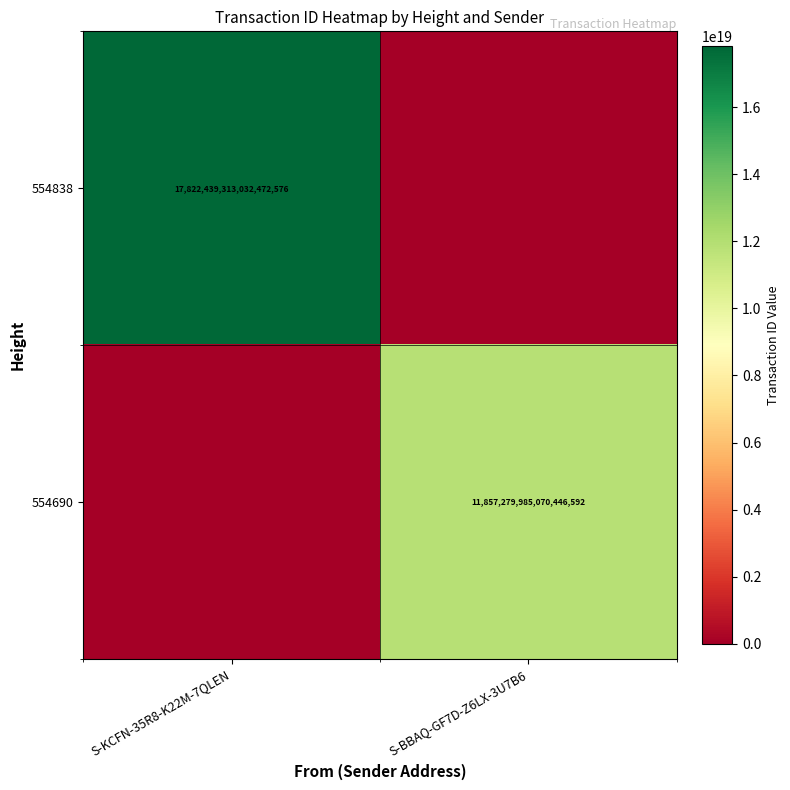

The 554690 series shows 11857279985070446592 at S-BBAQ-GF7D-Z6LX-3U7B6. True or false?

True